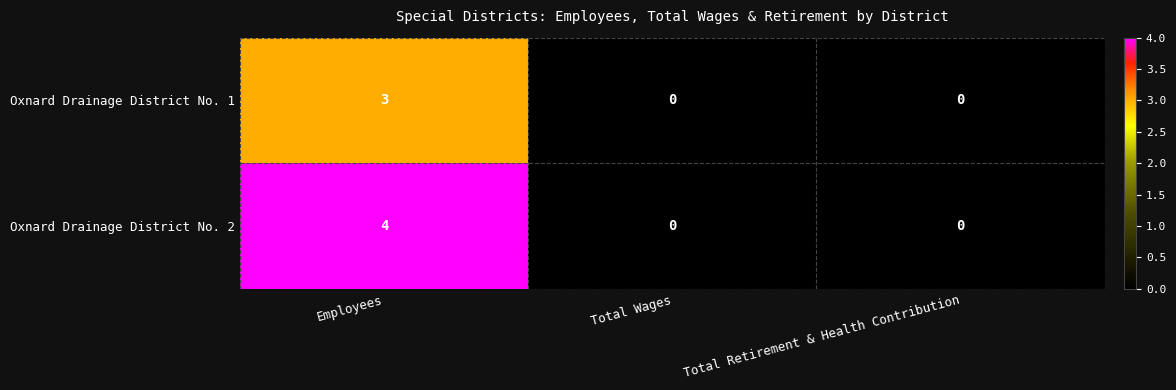

List the series in order of their overall mean, highest first.

Oxnard Drainage District No. 2, Oxnard Drainage District No. 1